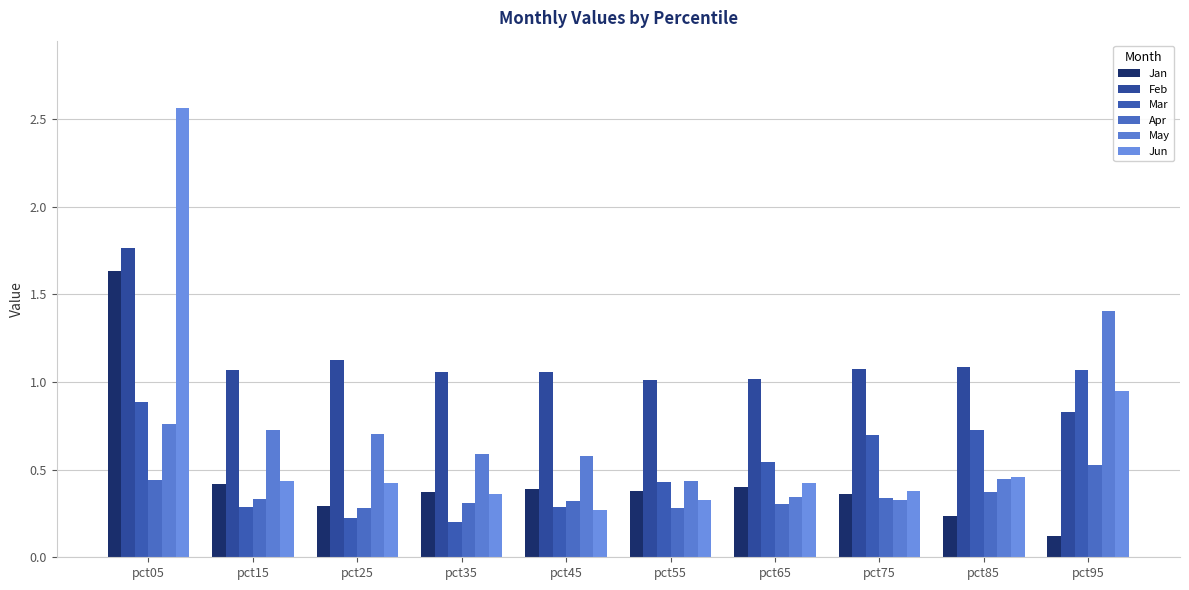

What is the sum of the Jan values at pct25 and pct65?

0.7